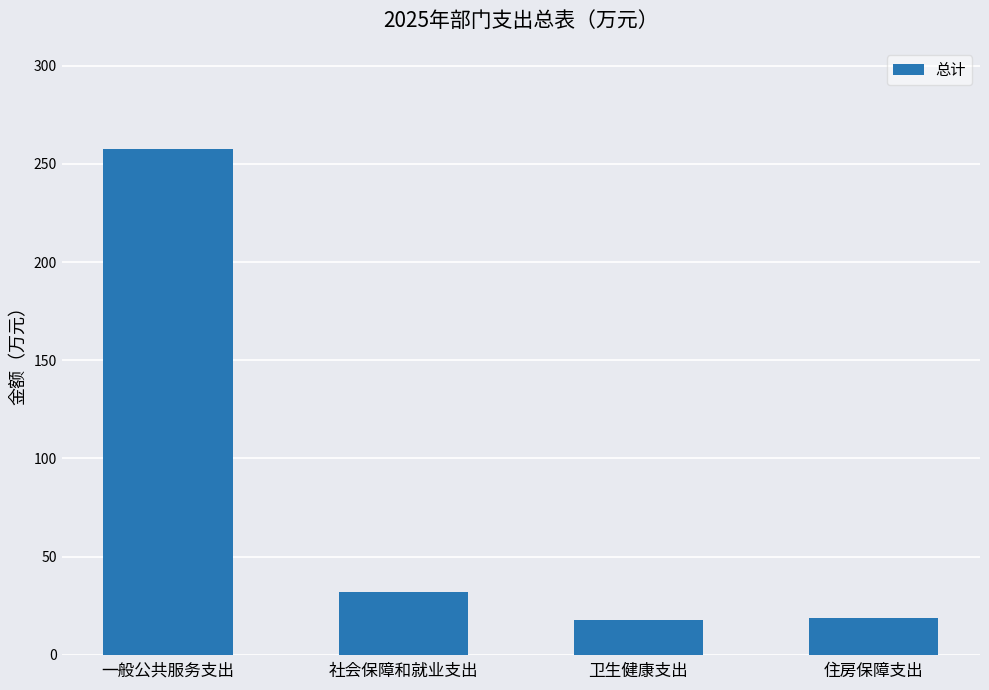

True or false: the data shows 10.0 at 社会保障和就业支出.

False